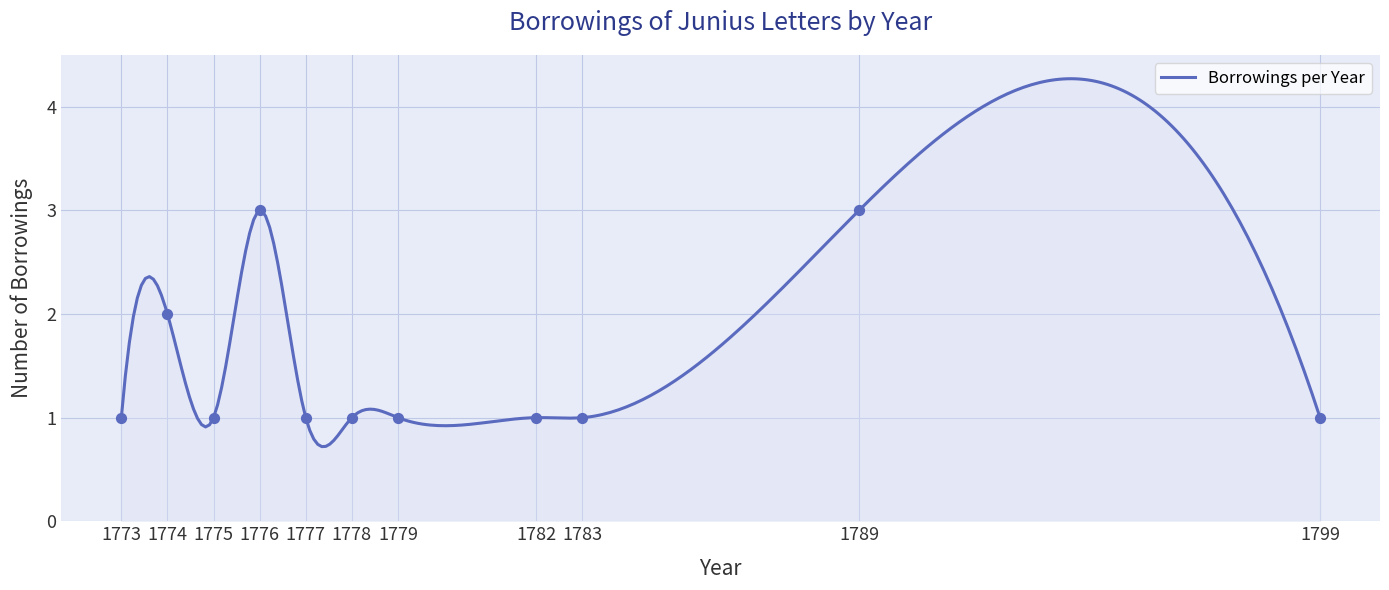

What is the ratio of the value at 1774 to the value at 1778?

2.0